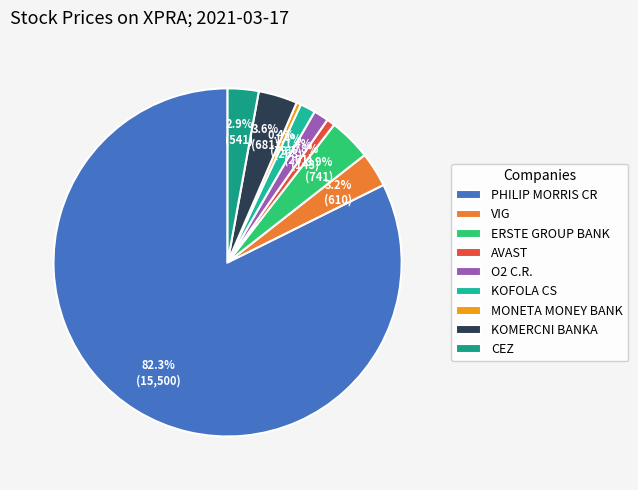

Is the sum of AVAST and KOFOLA CS greater than half?

No